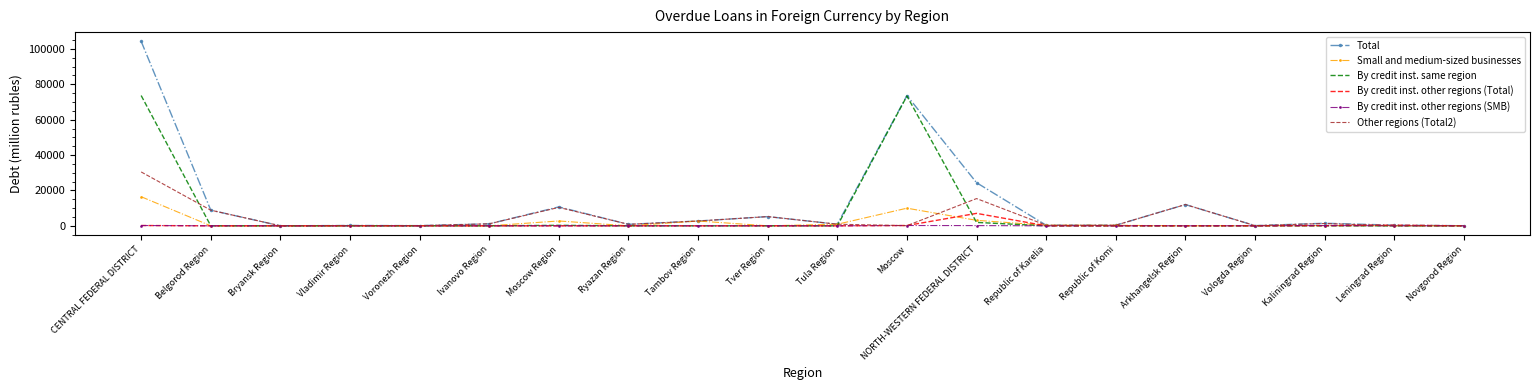

Is it true that By credit inst. same region equals 38531 at Ryazan Region?

False